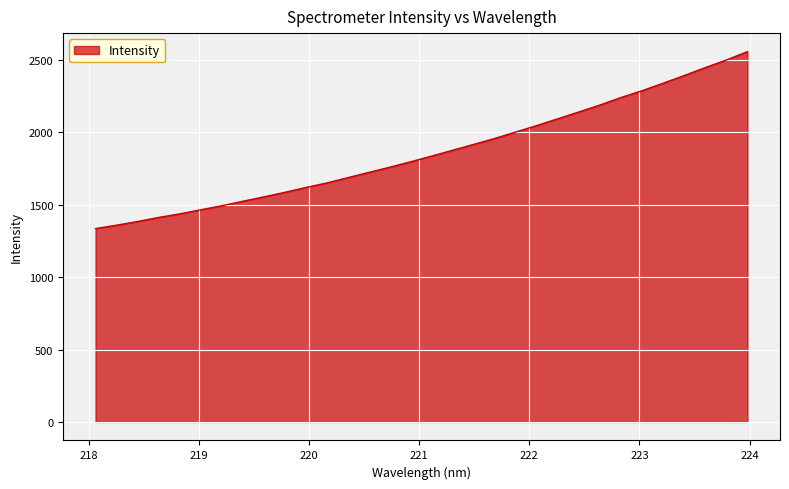

What is the average value?

1863.6